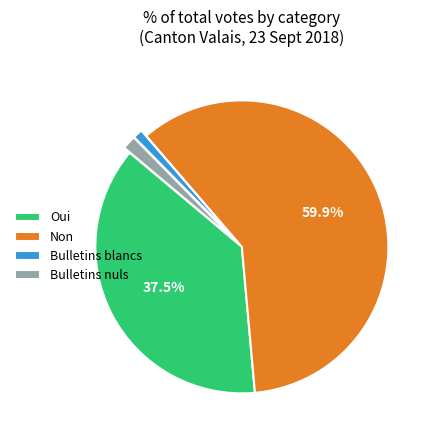

How many segments does this pie chart have?

4